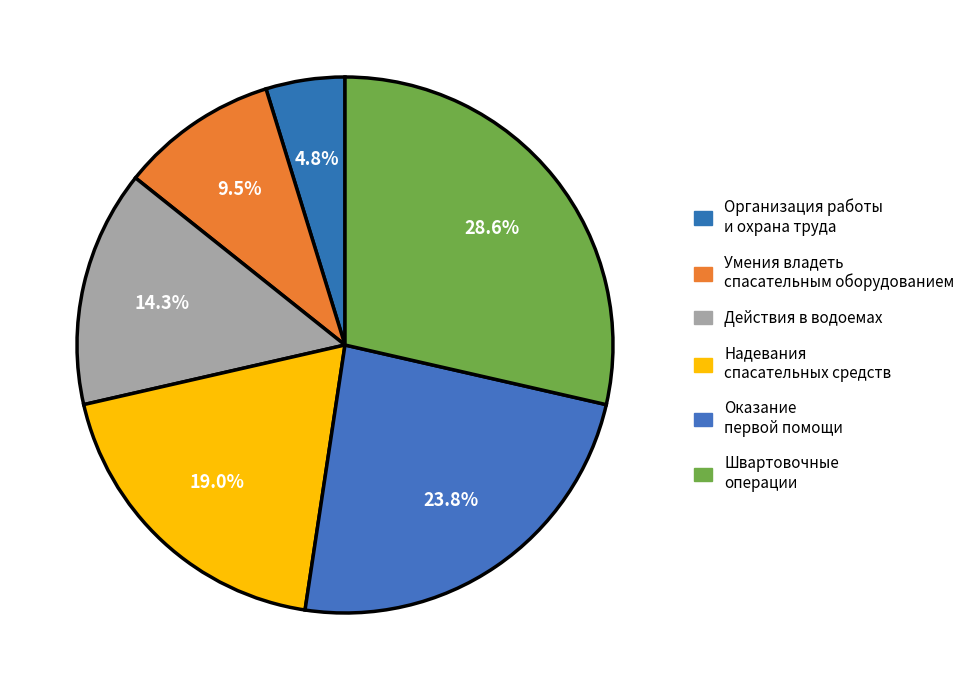

What is the smallest slice in the pie chart?

Организация работы и охрана труда